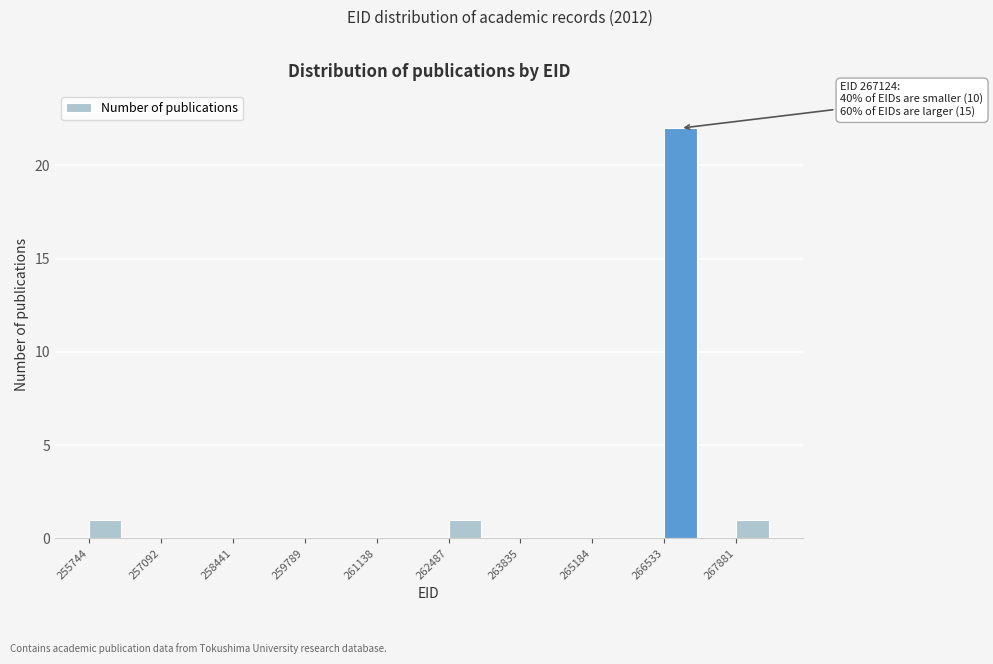

Read against the x-axis, roughly where is the centre of the tallest bar?

266800